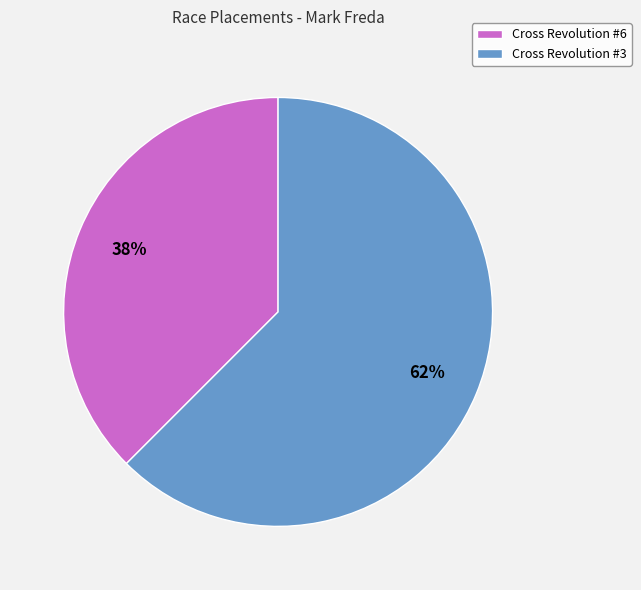

To the nearest percent, what is the average slice percentage?

50%